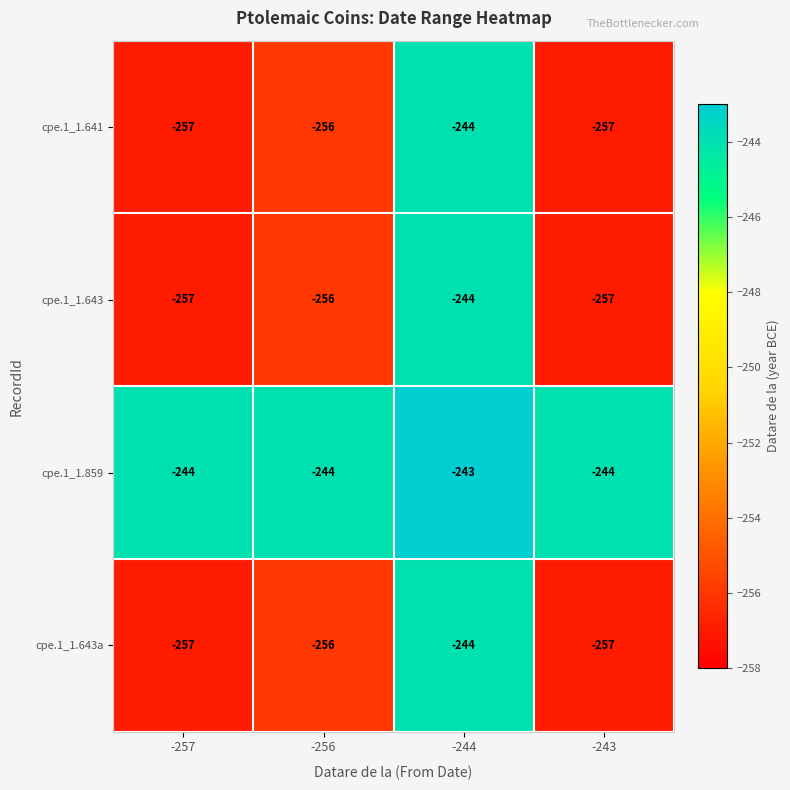

What is the maximum value for cpe.1_1.859?

-243